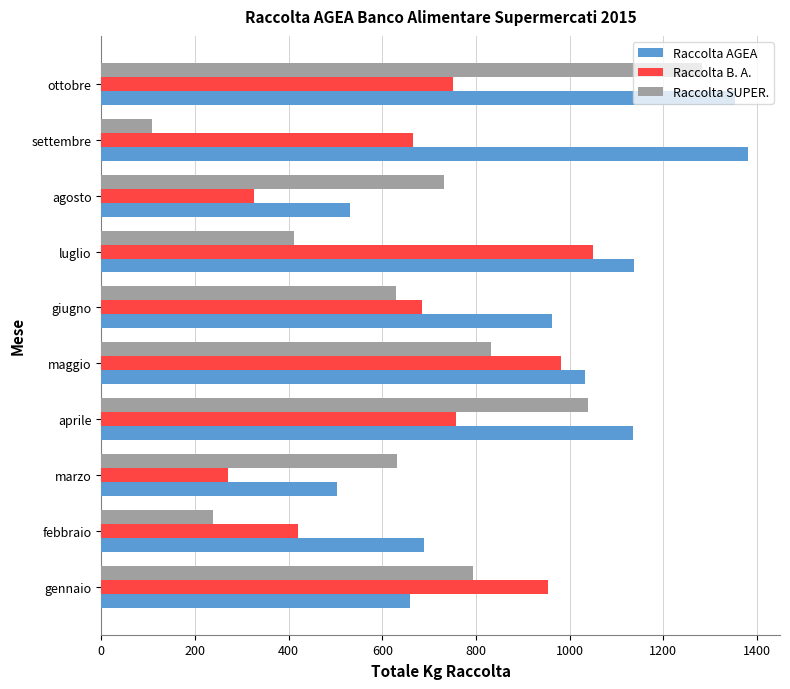

At which category is the sum across all series the highest?

ottobre